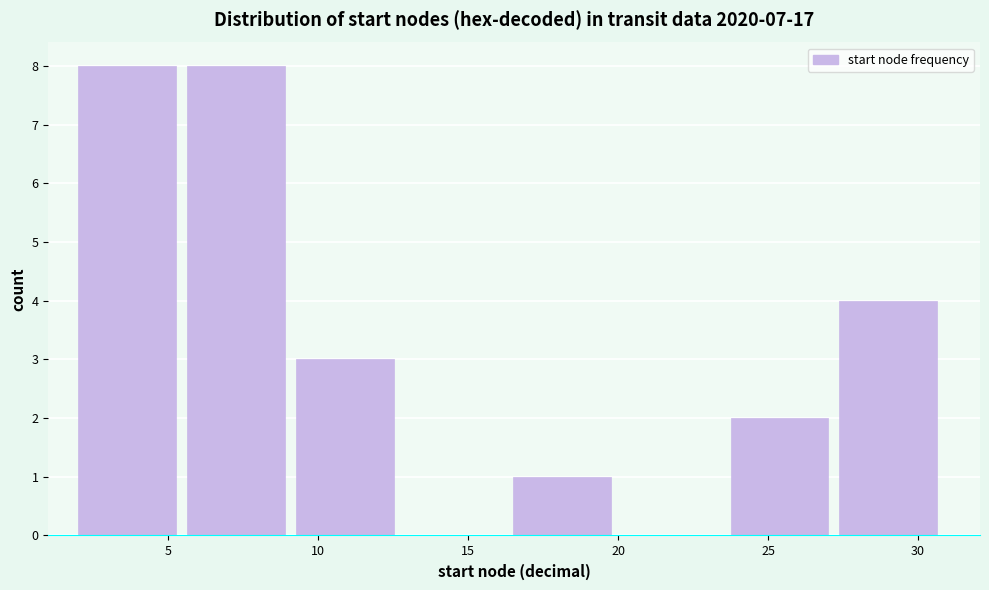

Reading left to right, transcribe this chart: for each bar, give the range it covers on the x-axis and its height. Neither the bar edges nor the heights are printed on the chart, so give them approximately, as read against the axes.

2.0 to 5.5: 8
5.5 to 9.5: 8
9.5 to 13.0: 3
13.0 to 16.5: 0
16.5 to 20.0: 1
20.0 to 24.0: 0
24.0 to 27.5: 2
27.5 to 31.0: 4